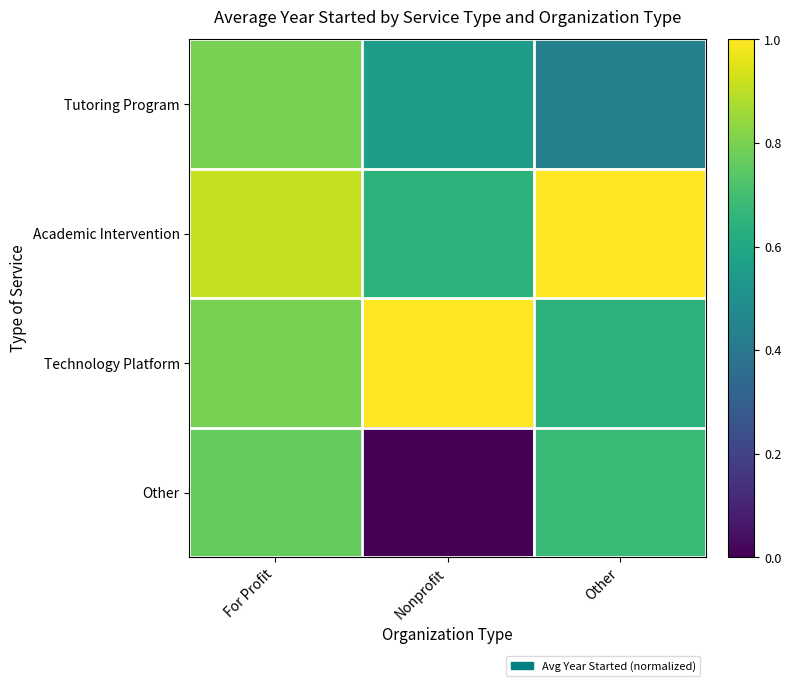

Reading left to right, extract all data points from this chart.

Tutoring Program: For Profit=0.8	Nonprofit=0.6	Other=0.4
Academic Intervention: For Profit=0.9	Nonprofit=0.6	Other=1.0
Technology Platform: For Profit=0.8	Nonprofit=1.0	Other=0.6
Other: For Profit=0.8	Nonprofit=0.0	Other=0.7